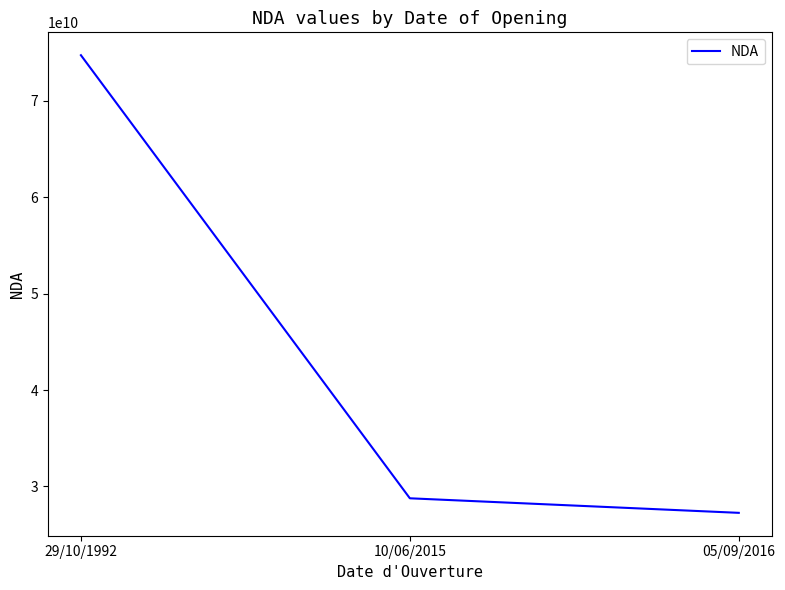

What position from the left is 10/06/2015?

2